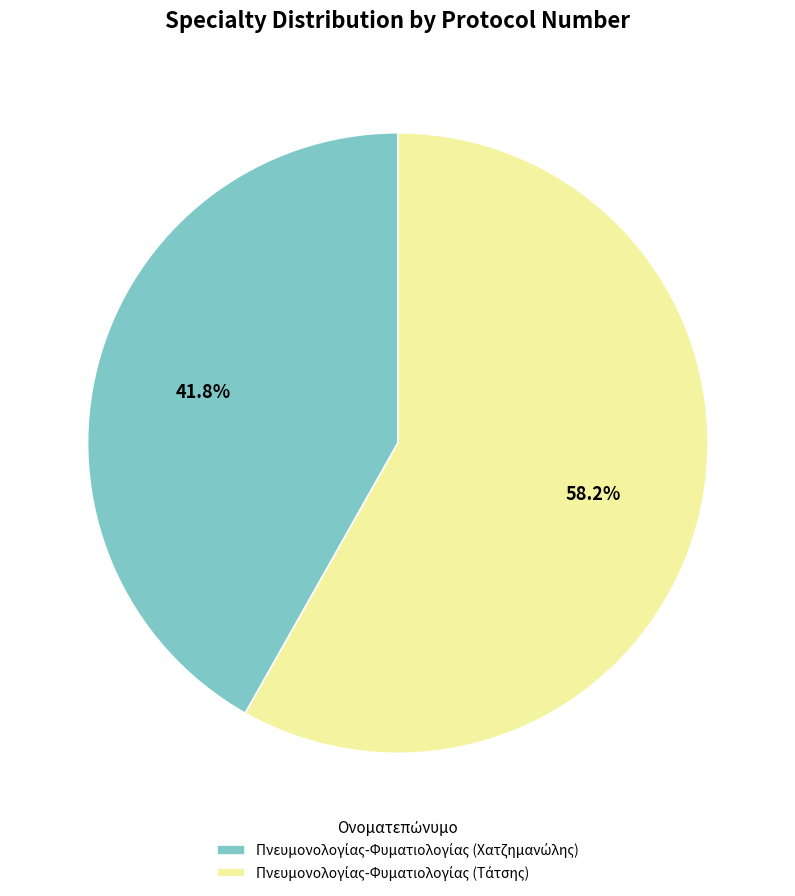

How many segments does this pie chart have?

2